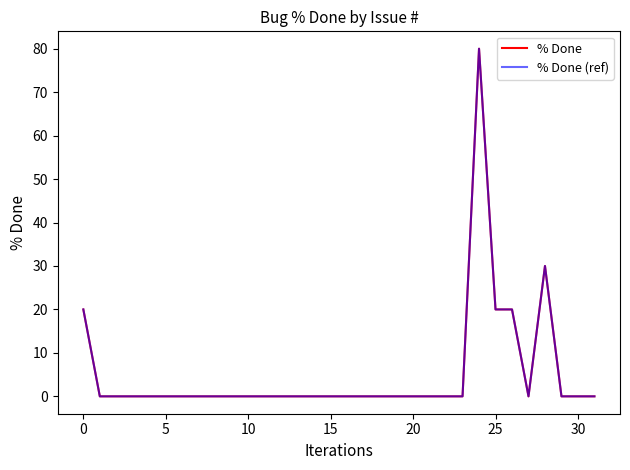

Does the chart display data point markers on the line(s)?

No